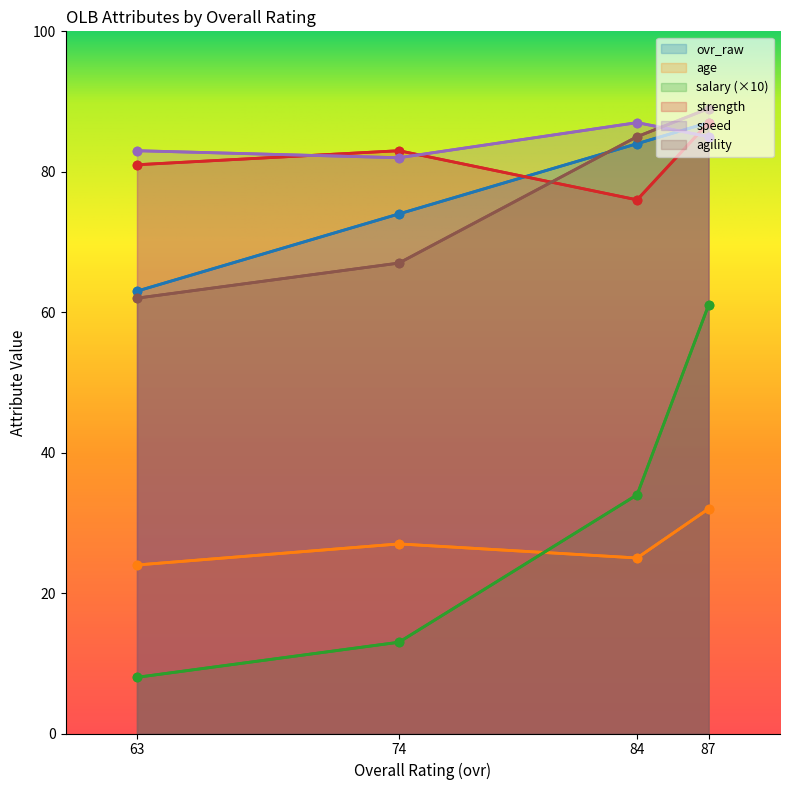

At which category is the sum across all series the highest?

87